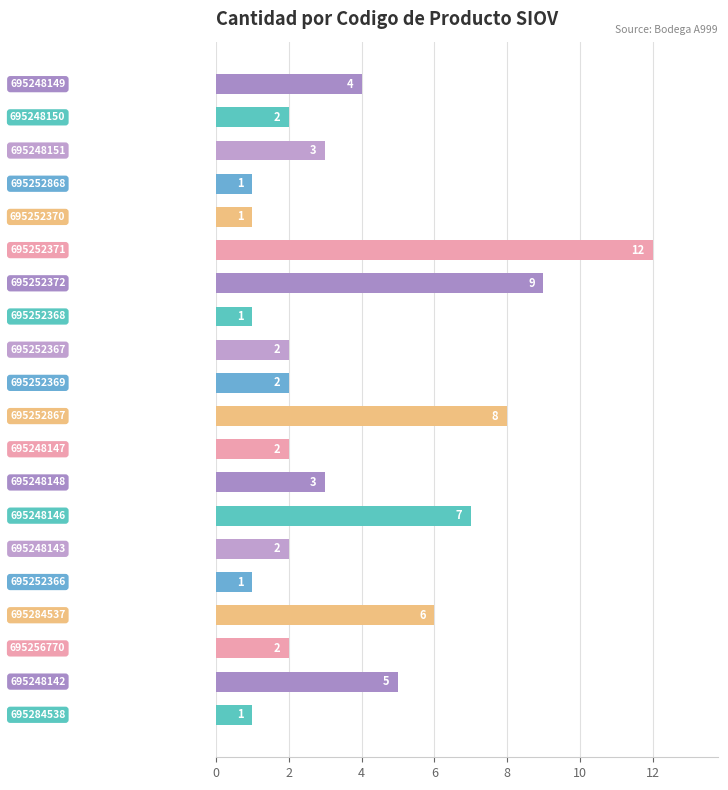

What is the smallest value displayed?

1